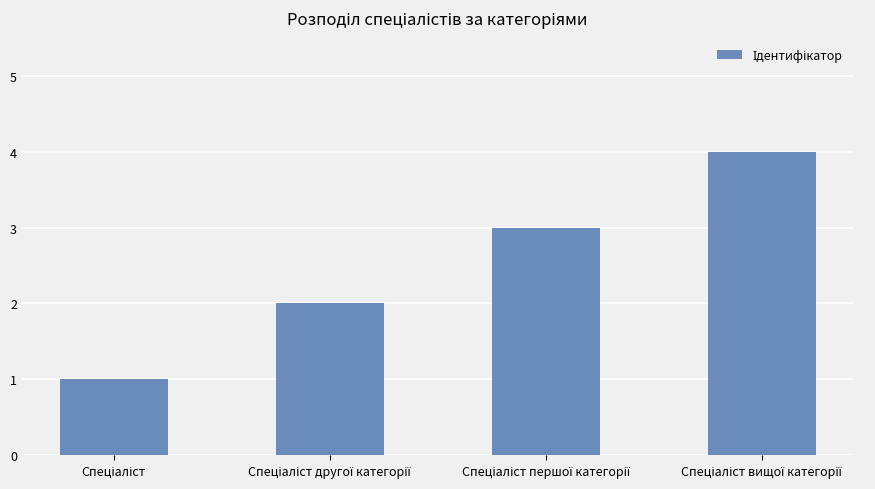

What is the value of the 1st bar from the left?

1